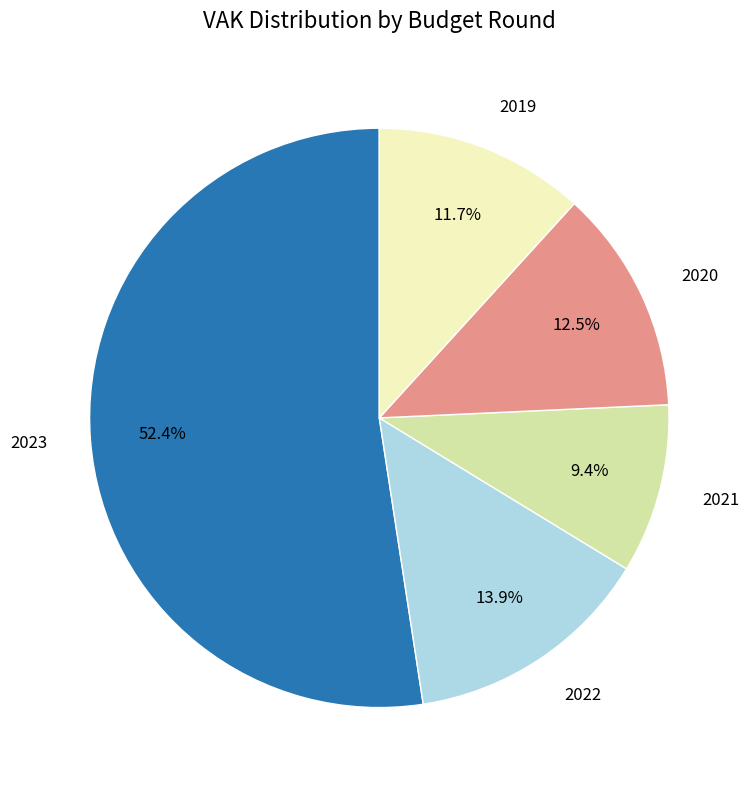

Does any single category account for the majority?

Yes